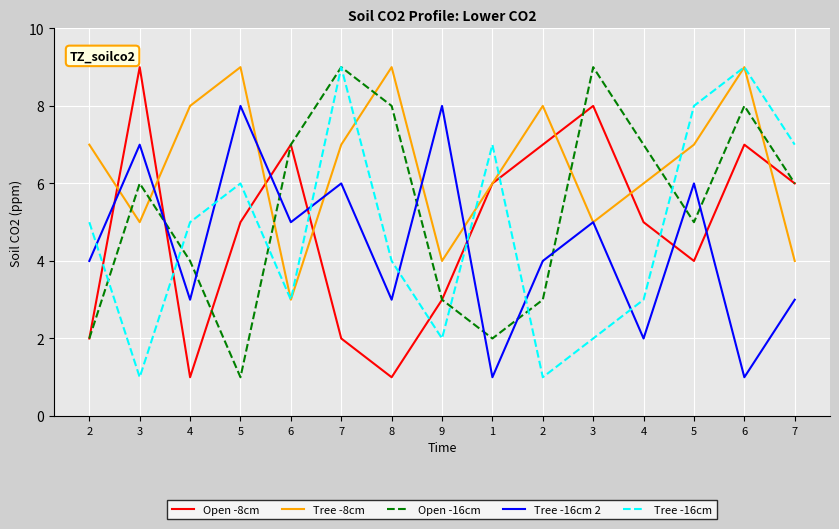

What are all the series names shown in the legend?

Open -8cm, Tree -8cm, Open -16cm, Tree -16cm 2, Tree -16cm